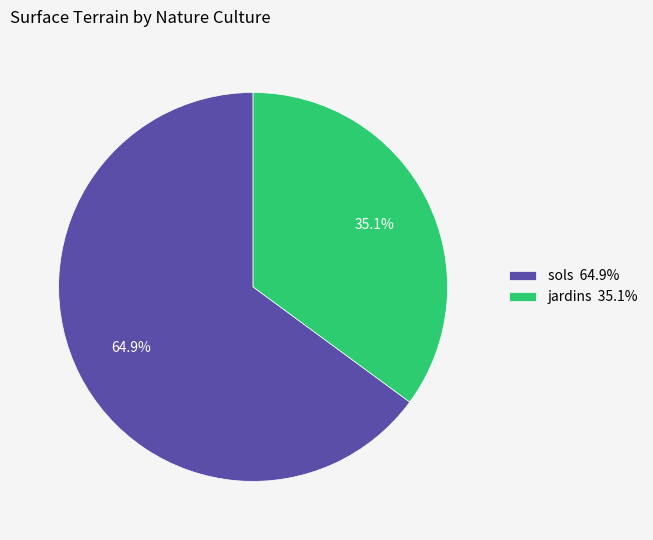

The jardins slice represents 35% of the pie. True or false?

True